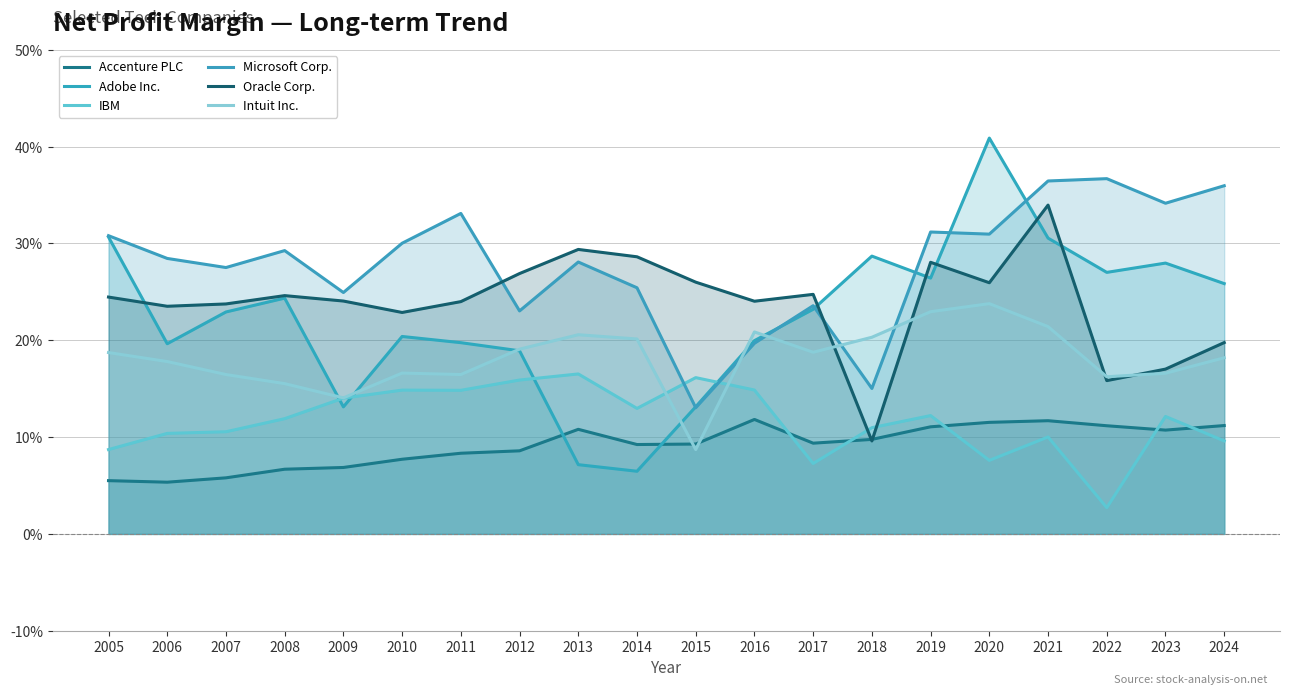

Is the value of Oracle Corp. at 2016 greater than the value of Accenture PLC at 2005?

Yes